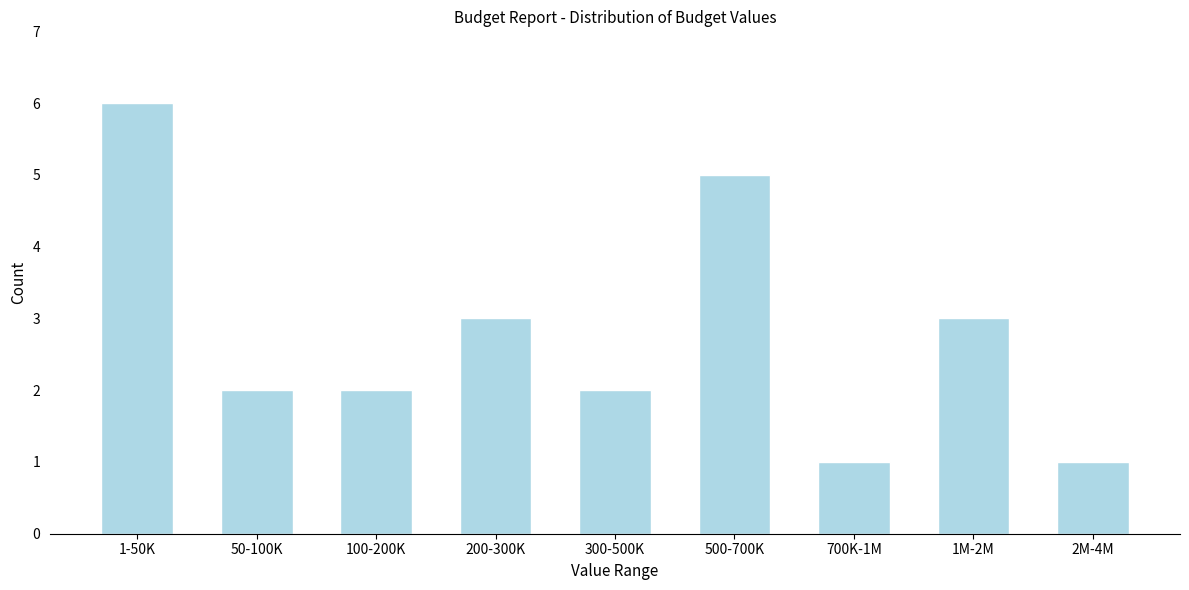

Reading left to right, extract all data points from this chart.

6	2	2	3	2	5	1	3	1